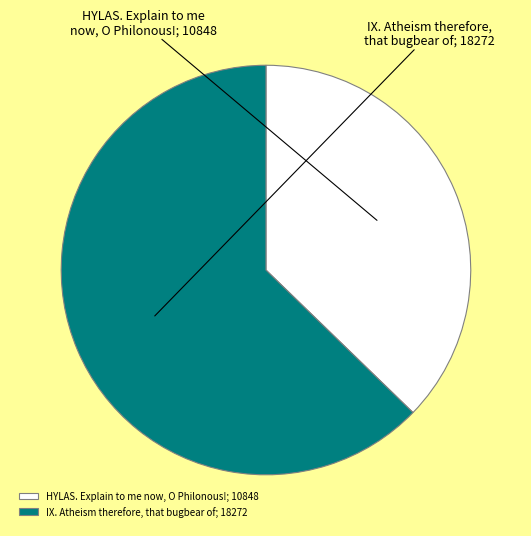

What is the ratio of the value at HYLAS. Explain to me now, O Philonous!; 10848 to the value at IX. Atheism therefore, that bugbear of; 18272?

0.6